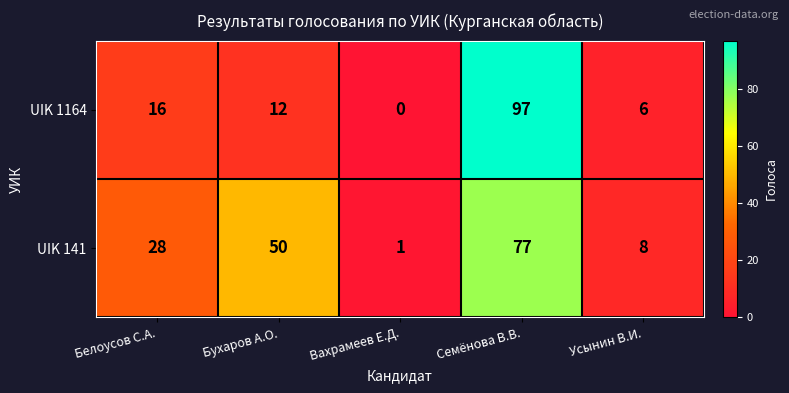

What is the greatest value displayed?

97